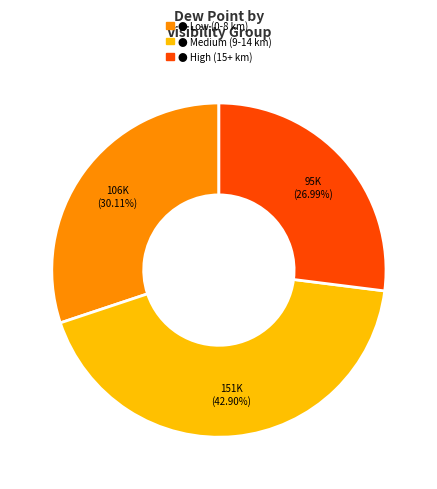

Is there a majority slice in this chart?

No